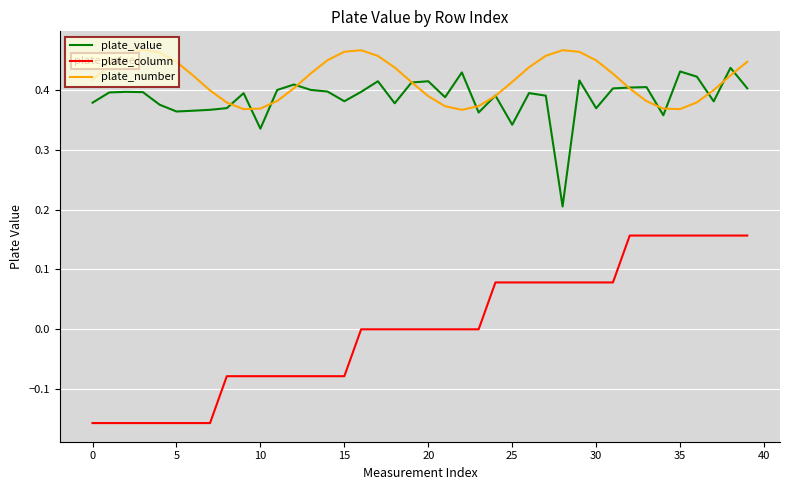

Which series has the widest spread of values?

plate_column